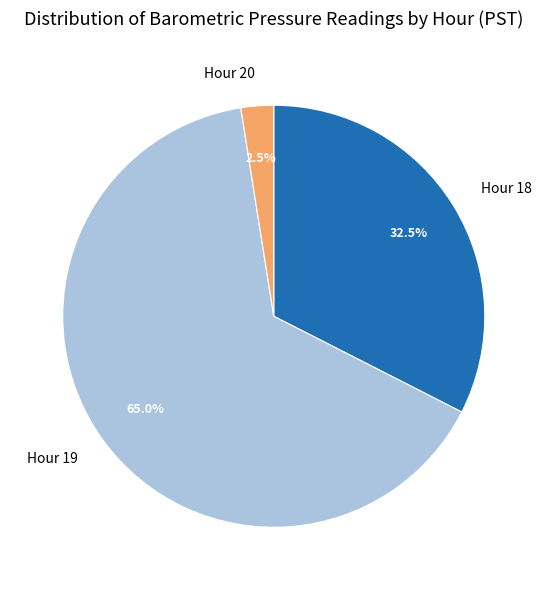

Is the sum of Hour 18 and Hour 20 greater than half?

No